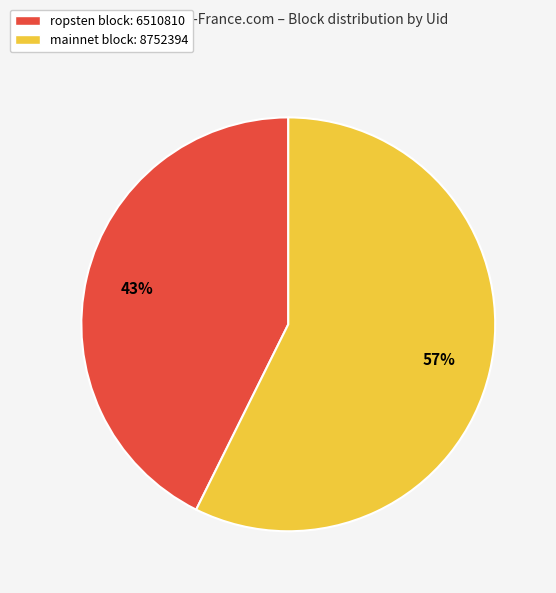

Which slice represents more than half of the pie?

mainnet block: 8752394